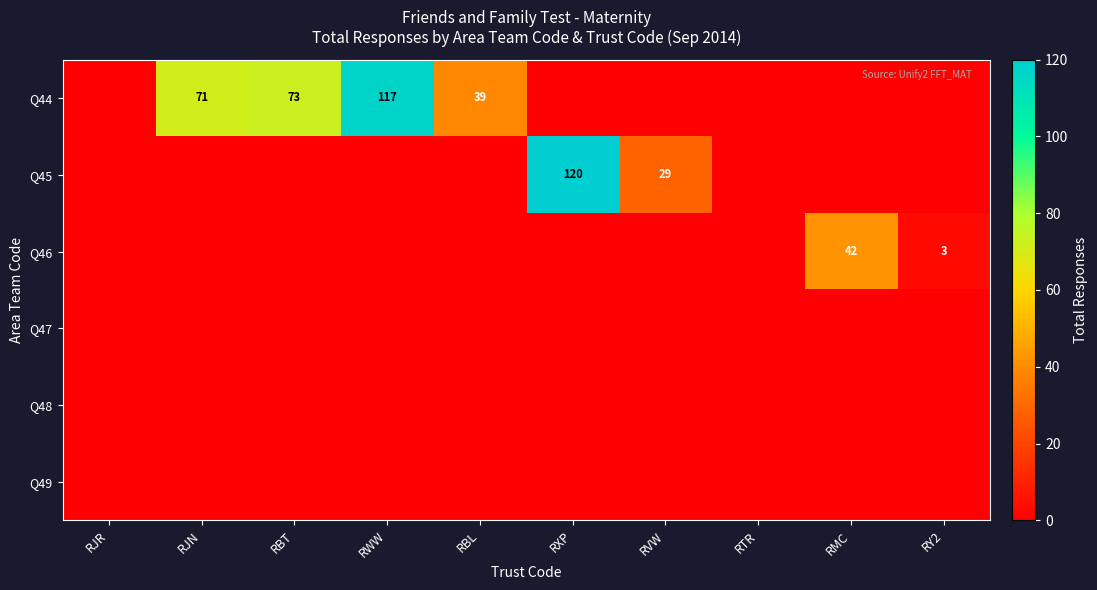

The Q44 series shows 73 at RBT. True or false?

True